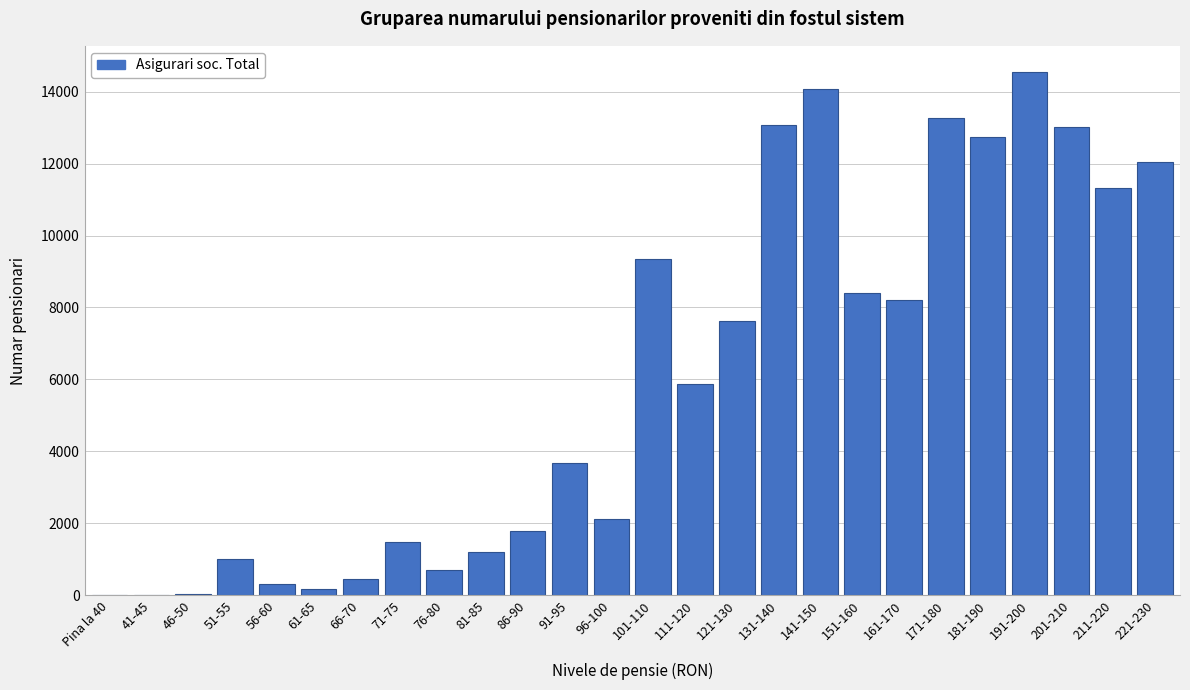

Which has a higher value, 141-150 or 121-130?

141-150